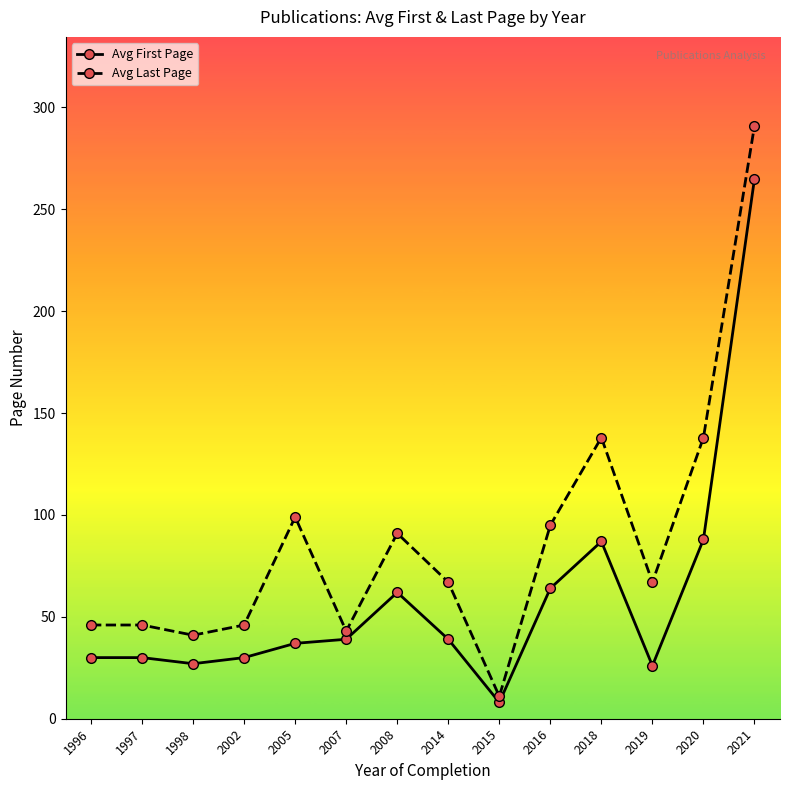

What is the smallest value displayed?

8